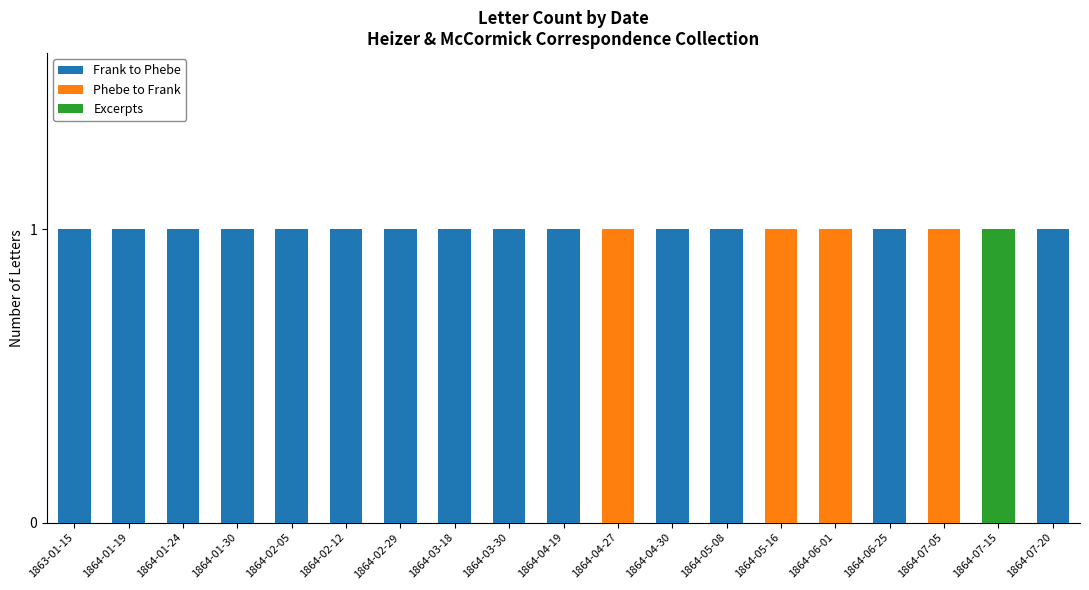

The Frank to Phebe series shows 1 at 1864-07-20. True or false?

True